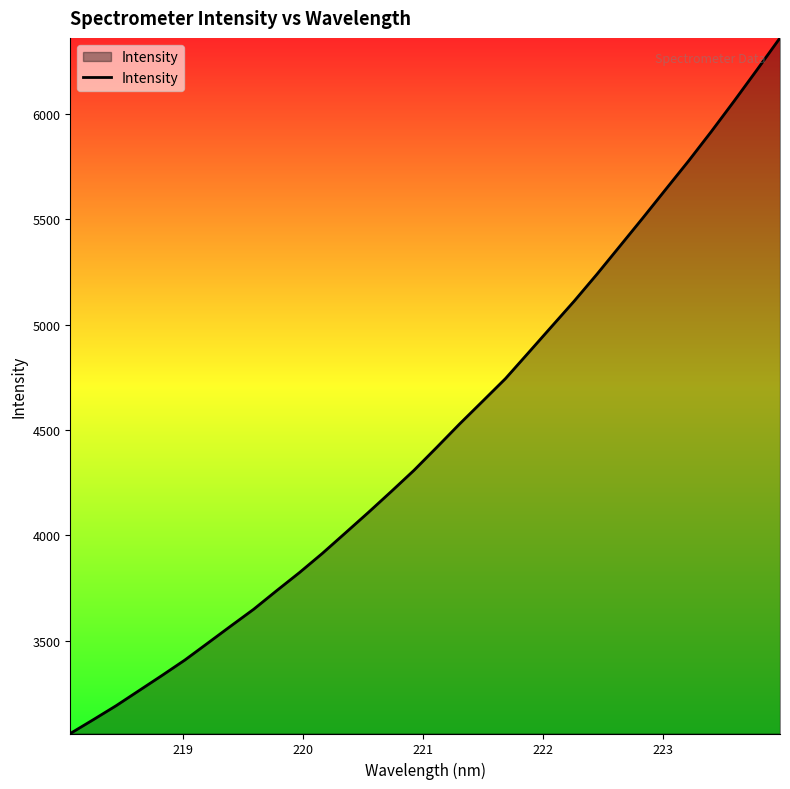

How many lines are shown in the chart?

1